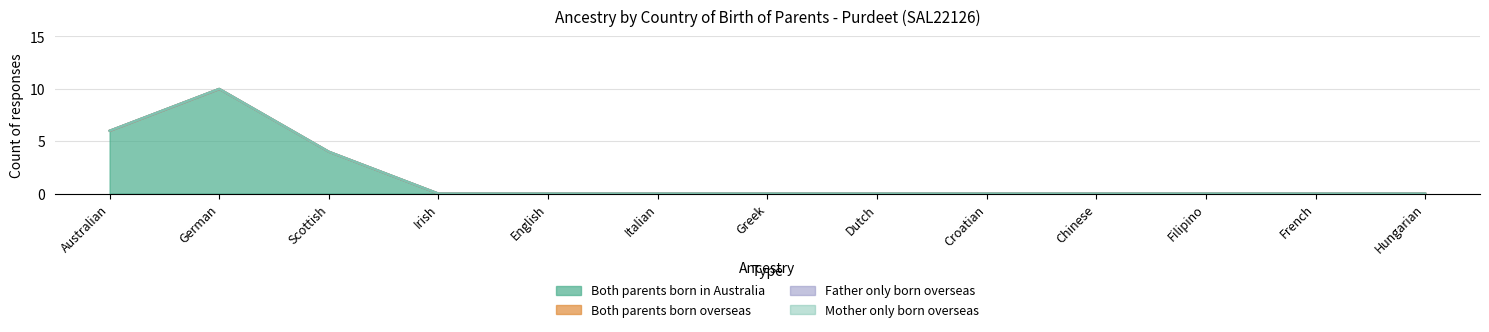

Rank the series by their maximum value, from lowest to highest.

Both parents born overseas, Father only born overseas, Mother only born overseas, Both parents born in Australia